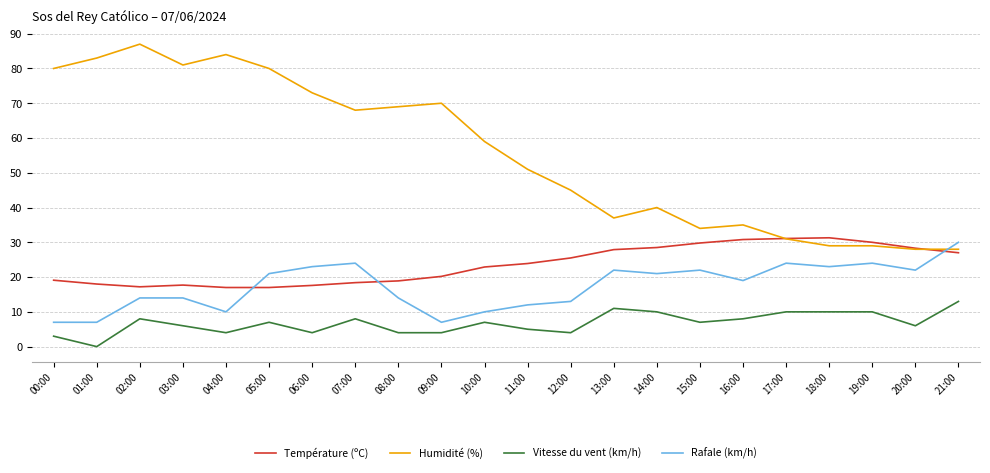

How many values in the Humidité (%) series are below 59?

11